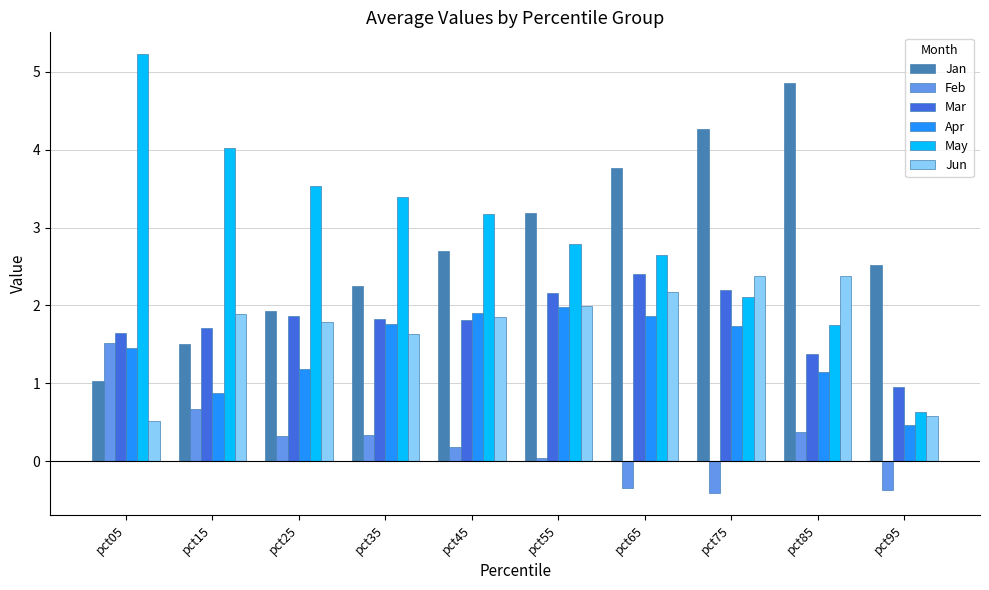

How many distinct data groups are displayed?

6